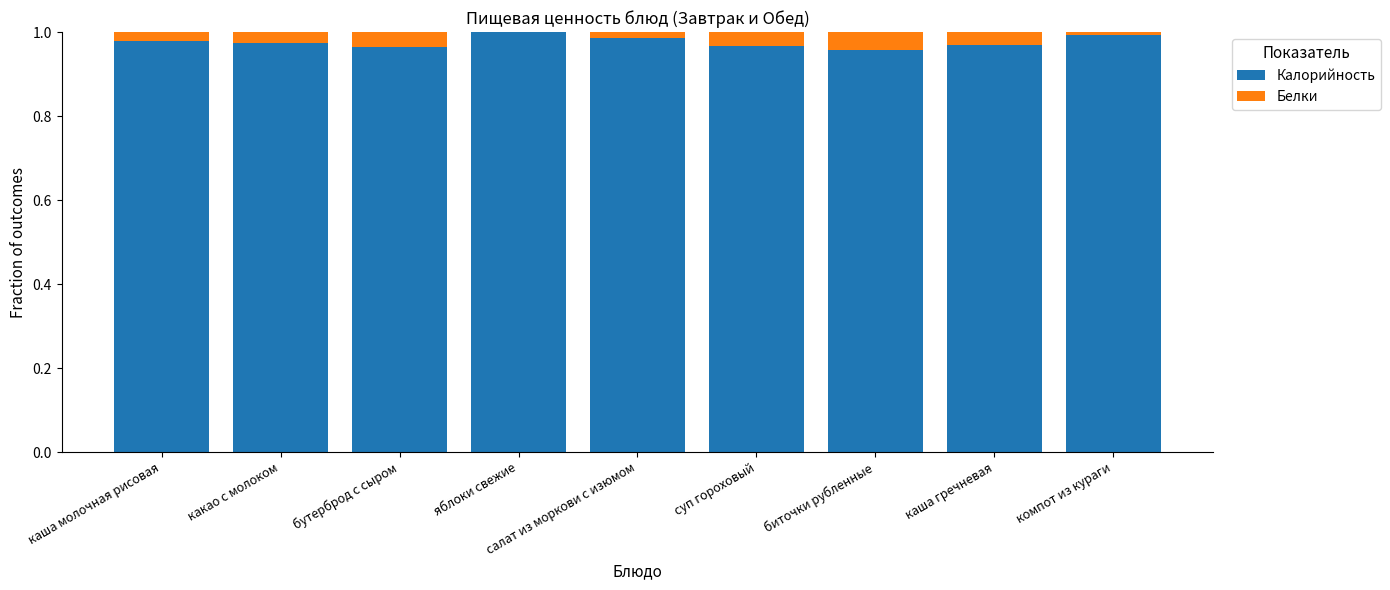

Are the bars grouped side by side (vs. stacked)?

No